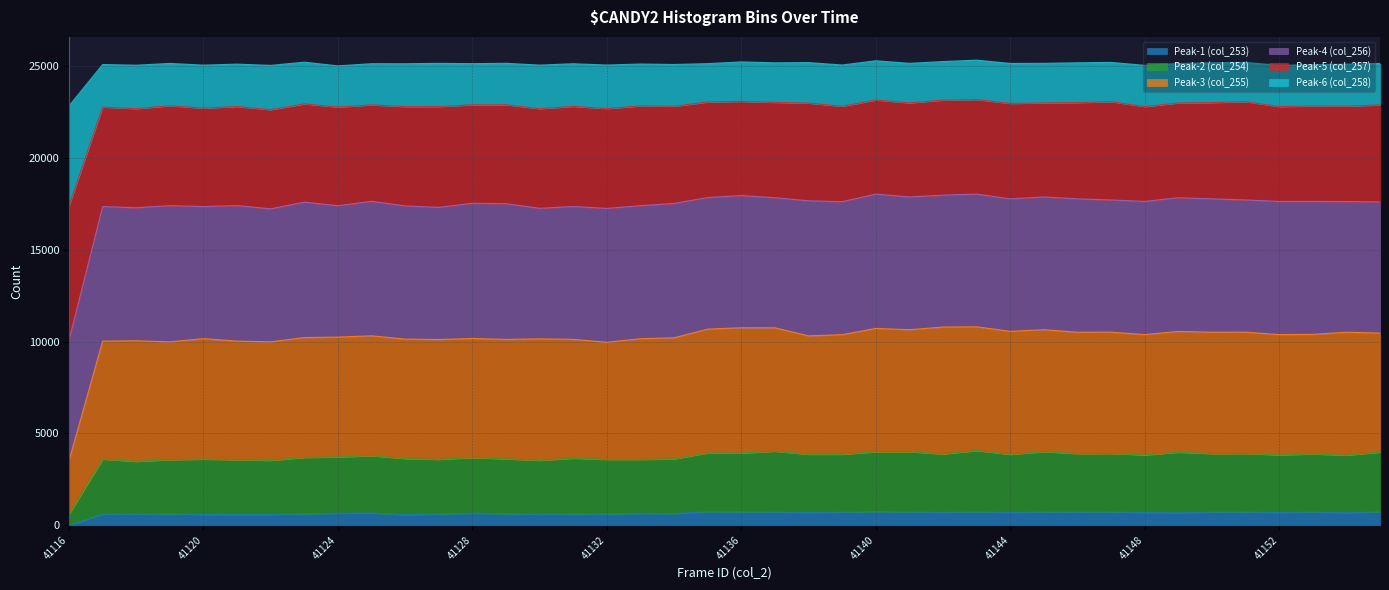

What are all the series names shown in the legend?

Peak-1 (col_253), Peak-2 (col_254), Peak-3 (col_255), Peak-4 (col_256), Peak-5 (col_257), Peak-6 (col_258)